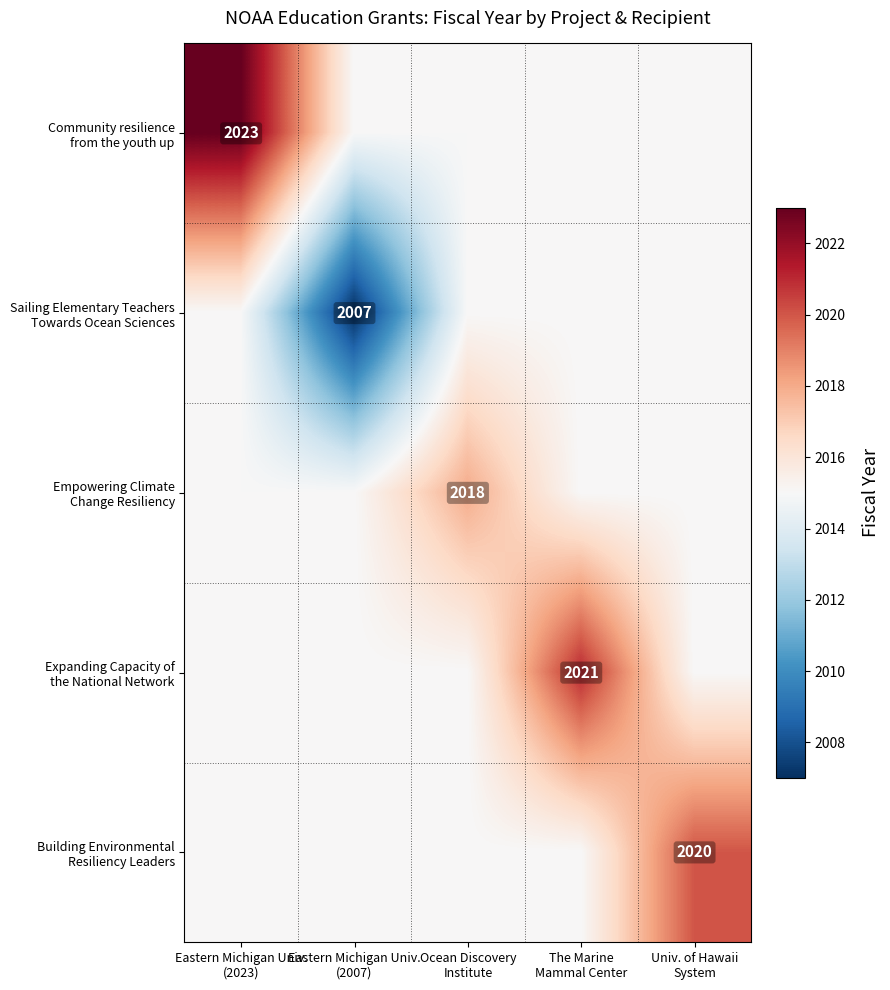

Is the value of Community resilience from the youth up at Univ. of Hawaii System greater than the value of Building Environmental Resiliency Leaders at The Marine Mammal Center?

No